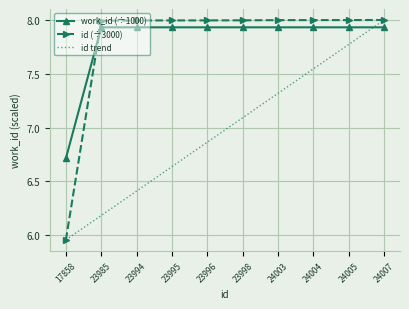

What is the total value across all series at 17858?

18.6